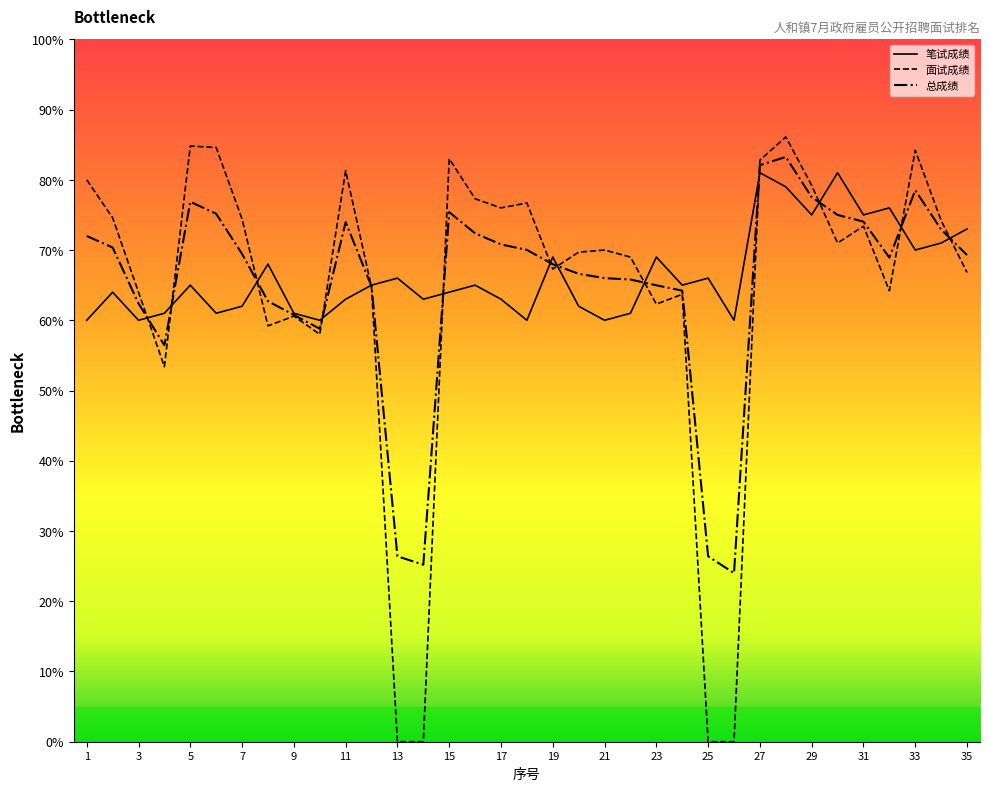

Which series has the widest spread of values?

面试成绩